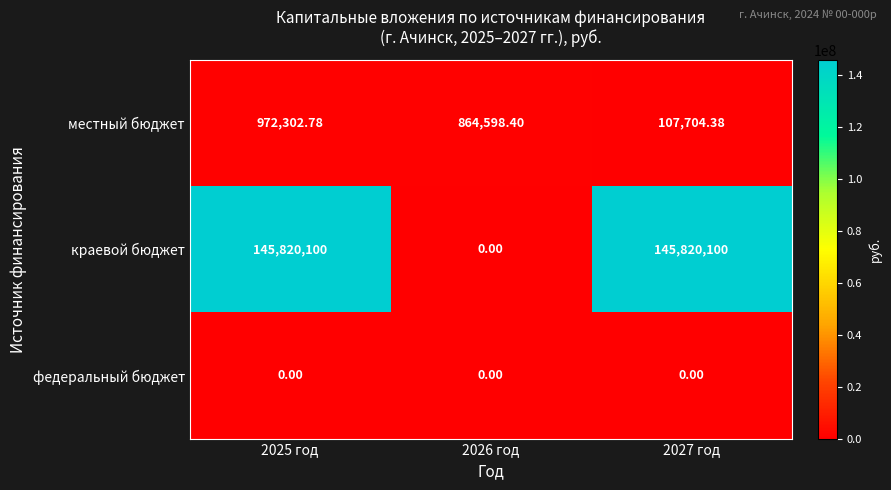

How many categories are shown in the chart?

3